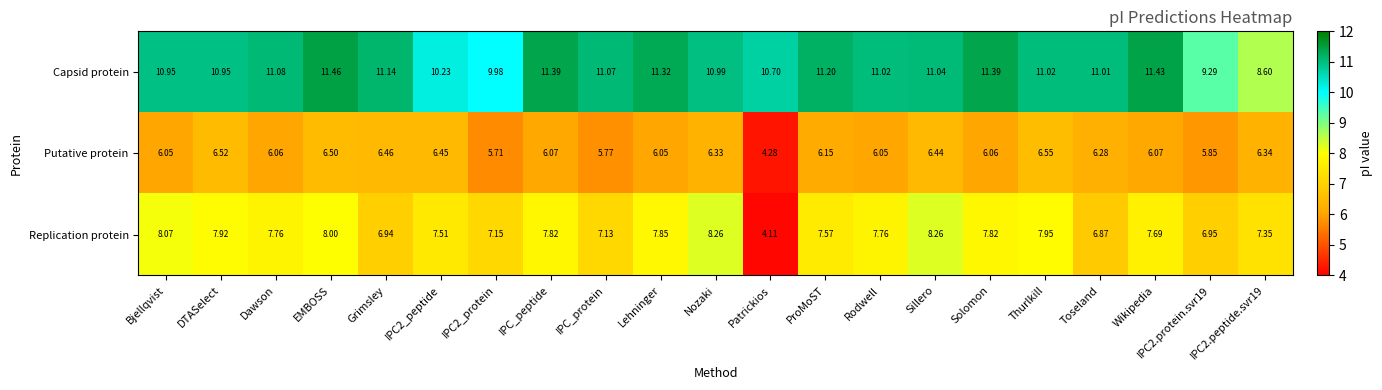

Where does the Putative protein series first go above 6?

Bjellqvist